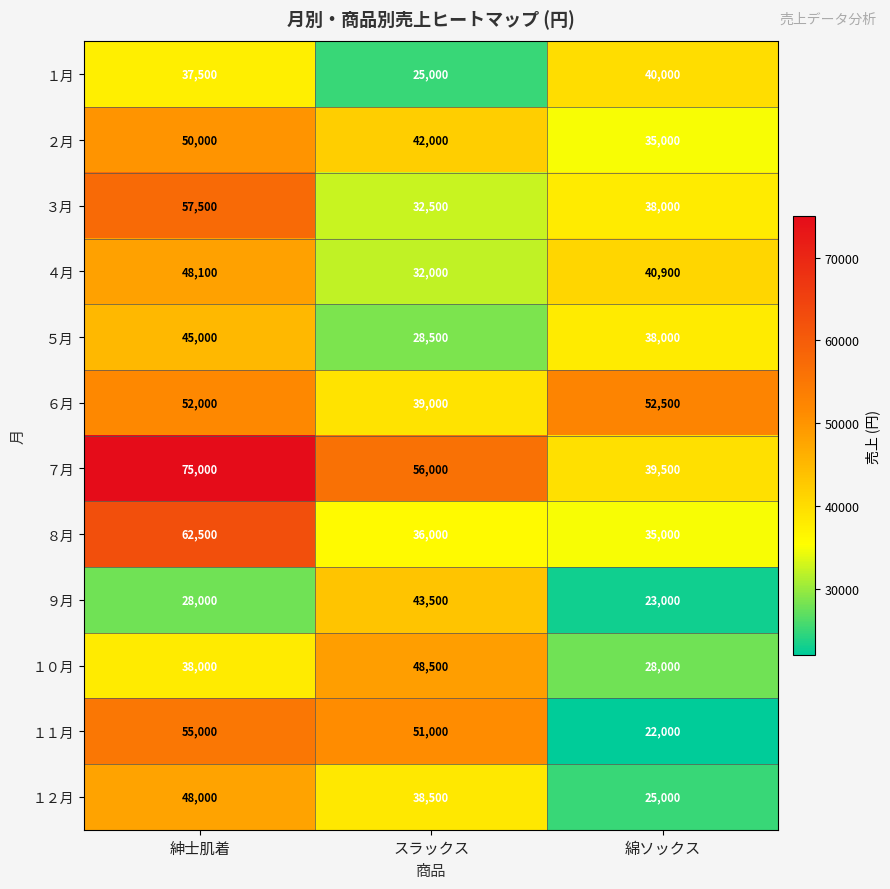

List the labels in order of ４月 value, smallest first.

スラックス, 綿ソックス, 紳士肌着